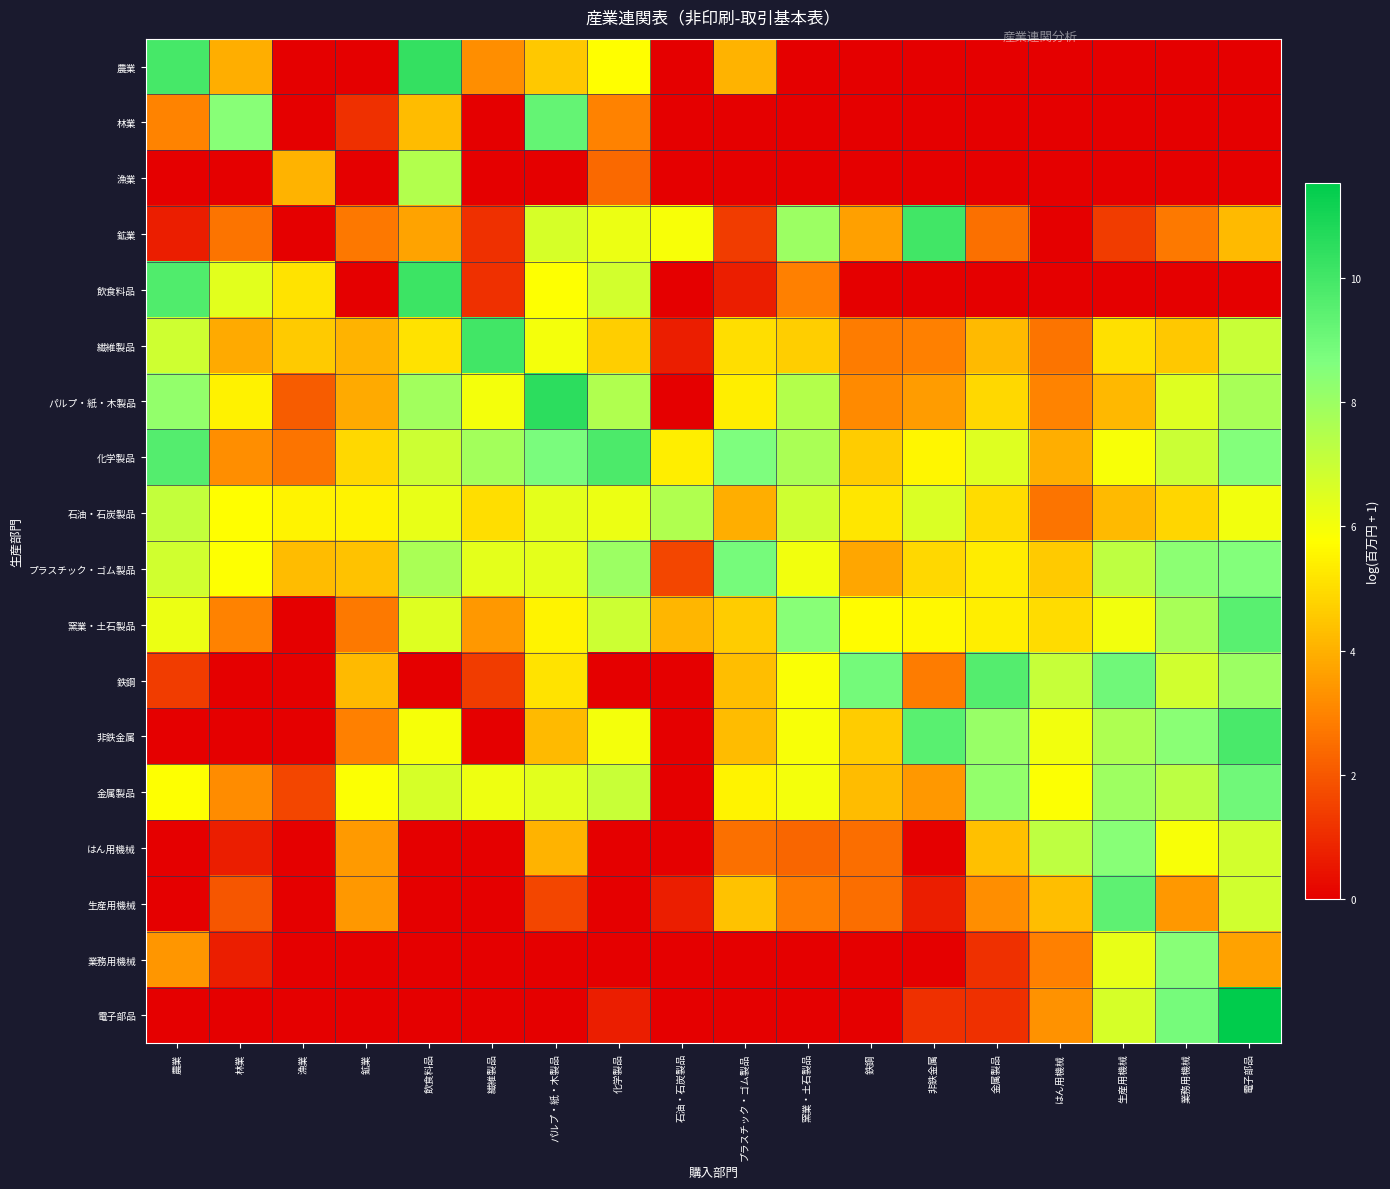

Reading left to right, transcribe all the data shown in this chart.

農業: 農業=9.9	林業=3.9	漁業=0.0	鉱業=0.0	飲食料品=10.3	繊維製品=3.2	パルプ・紙・木製品=4.5	化学製品=5.7	石油・石炭製品=0.0	プラスチック・ゴム製品=4.1	窯業・土石製品=0.0	鉄鋼=0.0	非鉄金属=0.0	金属製品=0.0	はん用機械=0.0	生産用機械=0.0	業務用機械=0.0	電子部品=0.0
林業: 農業=3.0	林業=8.5	漁業=0.0	鉱業=1.1	飲食料品=4.3	繊維製品=0.0	パルプ・紙・木製品=9.2	化学製品=2.9	石油・石炭製品=0.0	プラスチック・ゴム製品=0.0	窯業・土石製品=0.0	鉄鋼=0.0	非鉄金属=0.0	金属製品=0.0	はん用機械=0.0	生産用機械=0.0	業務用機械=0.0	電子部品=0.0
漁業: 農業=0.0	林業=0.0	漁業=4.1	鉱業=0.0	飲食料品=7.5	繊維製品=0.0	パルプ・紙・木製品=0.0	化学製品=2.4	石油・石炭製品=0.0	プラスチック・ゴム製品=0.0	窯業・土石製品=0.0	鉄鋼=0.0	非鉄金属=0.0	金属製品=0.0	はん用機械=0.0	生産用機械=0.0	業務用機械=0.0	電子部品=0.0
鉱業: 農業=0.7	林業=2.6	漁業=0.0	鉱業=2.7	飲食料品=3.7	繊維製品=1.1	パルプ・紙・木製品=6.7	化学製品=6.2	石油・石炭製品=5.9	プラスチック・ゴム製品=1.4	窯業・土石製品=8.0	鉄鋼=3.6	非鉄金属=10.0	金属製品=2.6	はん用機械=0.0	生産用機械=1.4	業務用機械=2.8	電子部品=4.2
飲食料品: 農業=9.7	林業=6.4	漁業=5.2	鉱業=0.0	飲食料品=10.2	繊維製品=1.1	パルプ・紙・木製品=5.8	化学製品=6.8	石油・石炭製品=0.0	プラスチック・ゴム製品=0.7	窯業・土石製品=2.9	鉄鋼=0.0	非鉄金属=0.0	金属製品=0.0	はん用機械=0.0	生産用機械=0.0	業務用機械=0.0	電子部品=0.0
繊維製品: 農業=6.9	林業=3.9	漁業=4.6	鉱業=4.1	飲食料品=5.1	繊維製品=10.0	パルプ・紙・木製品=6.0	化学製品=4.7	石油・石炭製品=0.7	プラスチック・ゴム製品=5.0	窯業・土石製品=4.7	鉄鋼=2.8	非鉄金属=2.9	金属製品=4.2	はん用機械=2.6	生産用機械=5.1	業務用機械=4.5	電子部品=7.0
パルプ・紙・木製品: 農業=8.2	林業=5.5	漁業=2.1	鉱業=3.8	飲食料品=7.9	繊維製品=6.0	パルプ・紙・木製品=10.5	化学製品=7.5	石油・石炭製品=0.0	プラスチック・ゴム製品=5.4	窯業・土石製品=7.4	鉄鋼=3.1	非鉄金属=3.6	金属製品=4.9	はん用機械=3.0	生産用機械=4.2	業務用機械=6.5	電子部品=7.7
化学製品: 農業=9.6	林業=3.2	漁業=2.6	鉱業=4.9	飲食料品=6.9	繊維製品=7.8	パルプ・紙・木製品=8.7	化学製品=9.8	石油・石炭製品=5.4	プラスチック・ゴム製品=8.7	窯業・土石製品=7.7	鉄鋼=4.6	非鉄金属=5.6	金属製品=6.5	はん用機械=4.0	生産用機械=5.9	業務用機械=7.0	電子部品=8.5
石油・石炭製品: 農業=7.1	林業=5.7	漁業=5.5	鉱業=5.5	飲食料品=6.3	繊維製品=5.0	パルプ・紙・木製品=6.4	化学製品=6.2	石油・石炭製品=7.5	プラスチック・ゴム製品=4.0	窯業・土石製品=6.9	鉄鋼=5.2	非鉄金属=6.6	金属製品=5.0	はん用機械=2.6	生産用機械=4.2	業務用機械=4.8	電子部品=6.0
プラスチック・ゴム製品: 農業=6.8	林業=5.8	漁業=4.3	鉱業=4.4	飲食料品=7.7	繊維製品=6.4	パルプ・紙・木製品=6.4	化学製品=8.0	石油・石炭製品=1.6	プラスチック・ゴム製品=8.8	窯業・土石製品=6.0	鉄鋼=3.8	非鉄金属=4.9	金属製品=5.3	はん用機械=4.6	生産用機械=7.2	業務用機械=8.3	電子部品=8.5
窯業・土石製品: 農業=6.2	林業=2.9	漁業=0.0	鉱業=2.8	飲食料品=6.5	繊維製品=3.5	パルプ・紙・木製品=5.5	化学製品=6.9	石油・石炭製品=4.1	プラスチック・ゴム製品=4.6	窯業・土石製品=8.5	鉄鋼=5.7	非鉄金属=5.6	金属製品=5.4	はん用機械=5.0	生産用機械=6.0	業務用機械=7.7	電子部品=9.5
鉄鋼: 農業=1.4	林業=0.0	漁業=0.0	鉱業=4.2	飲食料品=0.0	繊維製品=1.4	パルプ・紙・木製品=5.2	化学製品=0.0	石油・石炭製品=0.0	プラスチック・ゴム製品=4.3	窯業・土石製品=5.9	鉄鋼=8.9	非鉄金属=2.8	金属製品=9.6	はん用機械=7.1	生産用機械=9.0	業務用機械=6.8	電子部品=8.0
非鉄金属: 農業=0.0	林業=0.0	漁業=0.0	鉱業=2.9	飲食料品=5.9	繊維製品=0.0	パルプ・紙・木製品=4.2	化学製品=6.0	石油・石炭製品=0.0	プラスチック・ゴム製品=4.2	窯業・土石製品=5.9	鉄鋼=4.6	非鉄金属=9.5	金属製品=8.1	はん用機械=6.1	生産用機械=7.6	業務用機械=8.4	電子部品=9.9
金属製品: 農業=5.8	林業=3.2	漁業=1.6	鉱業=5.8	飲食料品=6.7	繊維製品=6.2	パルプ・紙・木製品=6.4	化学製品=7.0	石油・石炭製品=0.0	プラスチック・ゴム製品=5.5	窯業・土石製品=6.0	鉄鋼=4.2	非鉄金属=3.4	金属製品=8.2	はん用機械=5.8	生産用機械=7.9	業務用機械=7.3	電子部品=9.0
はん用機械: 農業=0.0	林業=0.7	漁業=0.0	鉱業=3.5	飲食料品=0.0	繊維製品=0.0	パルプ・紙・木製品=4.1	化学製品=0.0	石油・石炭製品=0.0	プラスチック・ゴム製品=2.6	窯業・土石製品=2.3	鉄鋼=2.5	非鉄金属=0.0	金属製品=4.3	はん用機械=7.2	生産用機械=8.5	業務用機械=5.9	電子部品=6.8
生産用機械: 農業=0.0	林業=1.9	漁業=0.0	鉱業=3.5	飲食料品=0.0	繊維製品=0.0	パルプ・紙・木製品=1.6	化学製品=0.0	石油・石炭製品=0.7	プラスチック・ゴム製品=4.4	窯業・土石製品=2.8	鉄鋼=2.5	非鉄金属=0.7	金属製品=3.2	はん用機械=4.3	生産用機械=9.4	業務用機械=3.5	電子部品=6.8
業務用機械: 農業=3.4	林業=0.7	漁業=0.0	鉱業=0.0	飲食料品=0.0	繊維製品=0.0	パルプ・紙・木製品=0.0	化学製品=0.0	石油・石炭製品=0.0	プラスチック・ゴム製品=0.0	窯業・土石製品=0.0	鉄鋼=0.0	非鉄金属=0.0	金属製品=1.1	はん用機械=2.9	生産用機械=6.3	業務用機械=8.4	電子部品=3.7
電子部品: 農業=0.0	林業=0.0	漁業=0.0	鉱業=0.0	飲食料品=0.0	繊維製品=0.0	パルプ・紙・木製品=0.0	化学製品=0.7	石油・石炭製品=0.0	プラスチック・ゴム製品=0.0	窯業・土石製品=0.0	鉄鋼=0.0	非鉄金属=1.1	金属製品=1.1	はん用機械=3.3	生産用機械=6.7	業務用機械=8.8	電子部品=11.5